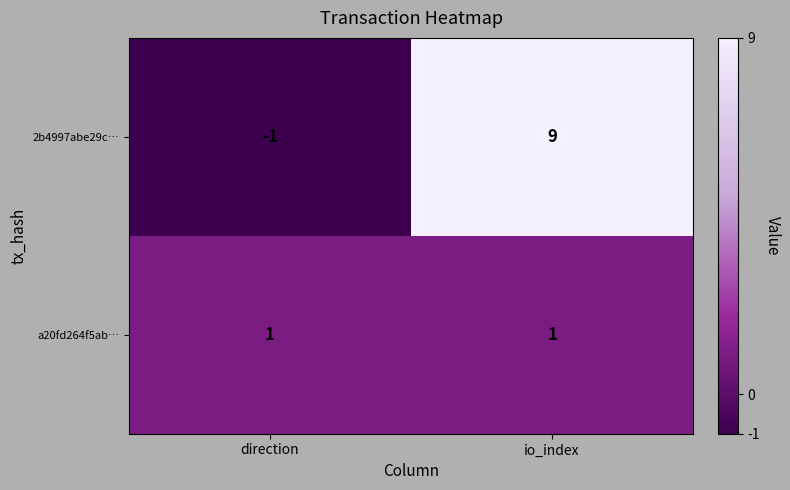

Between direction and io_index, which series saw the biggest shift?

2b4997abe29c…